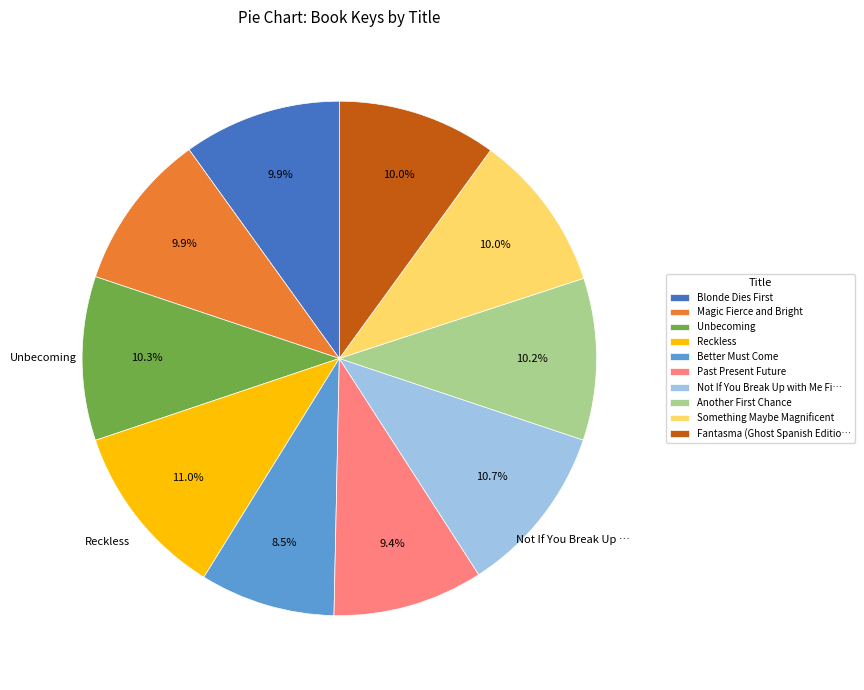

How many slices are in this pie chart?

10